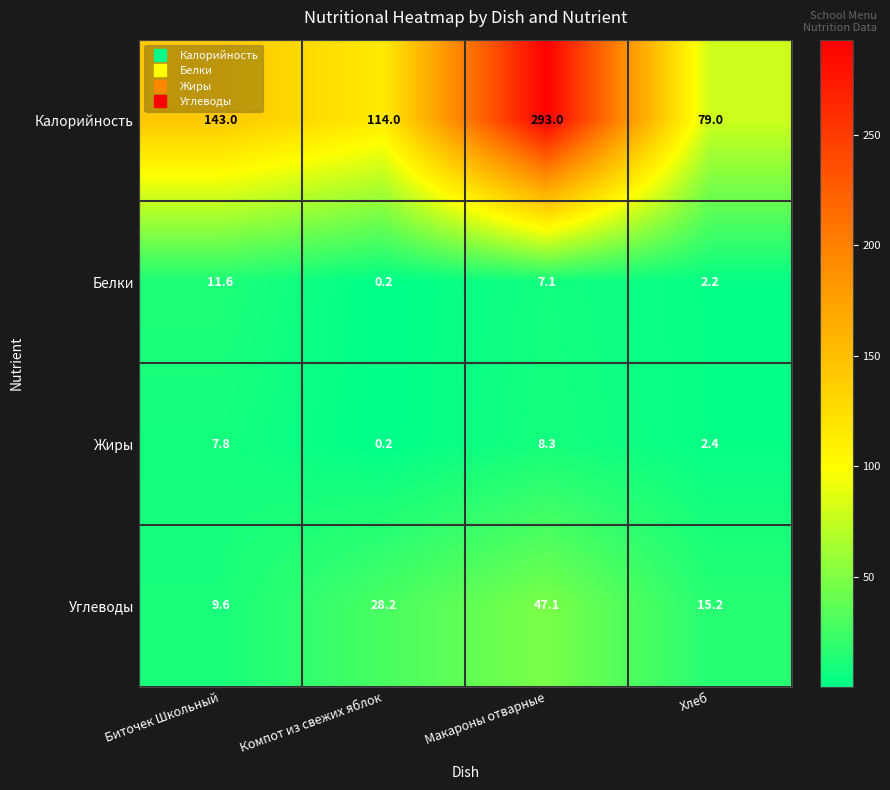

What is the sum of the Калорийность values at Макароны отварные and Компот из свежих яблок?

407.0